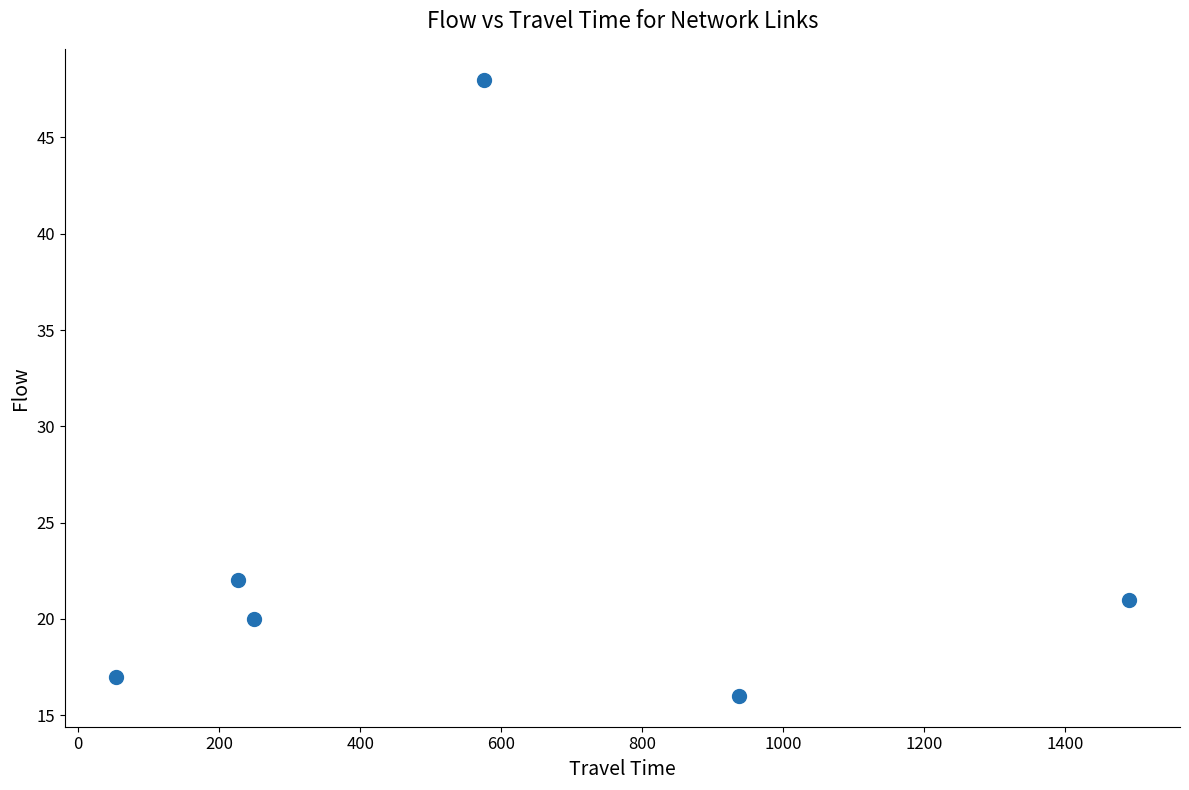

What Y value in the scatter plot is closest to 32?

22